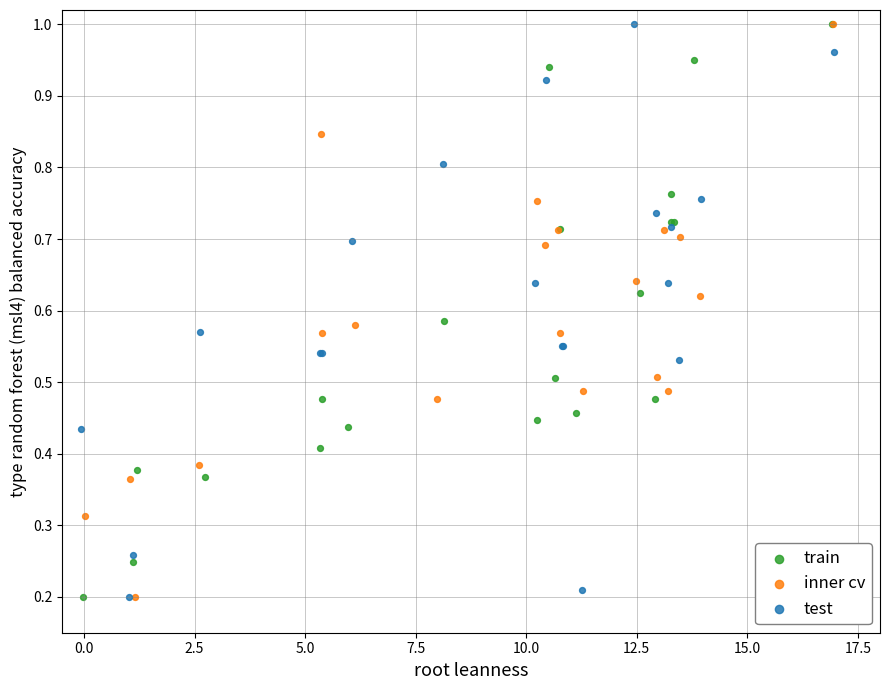

What are all the series names shown in the legend?

train, inner cv, test